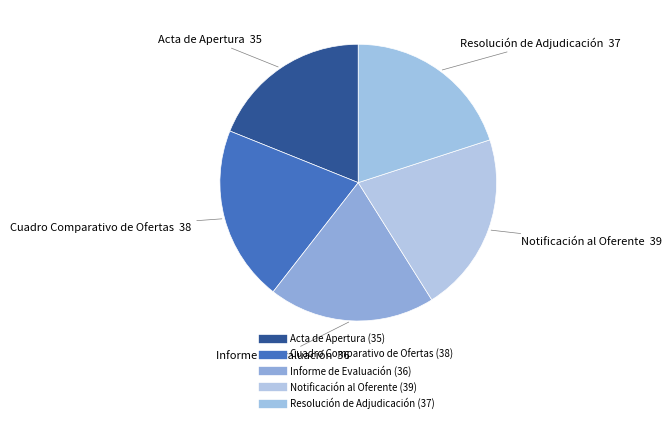

Which has a higher value, Notificación al Oferente or Resolución de Adjudicación?

Notificación al Oferente